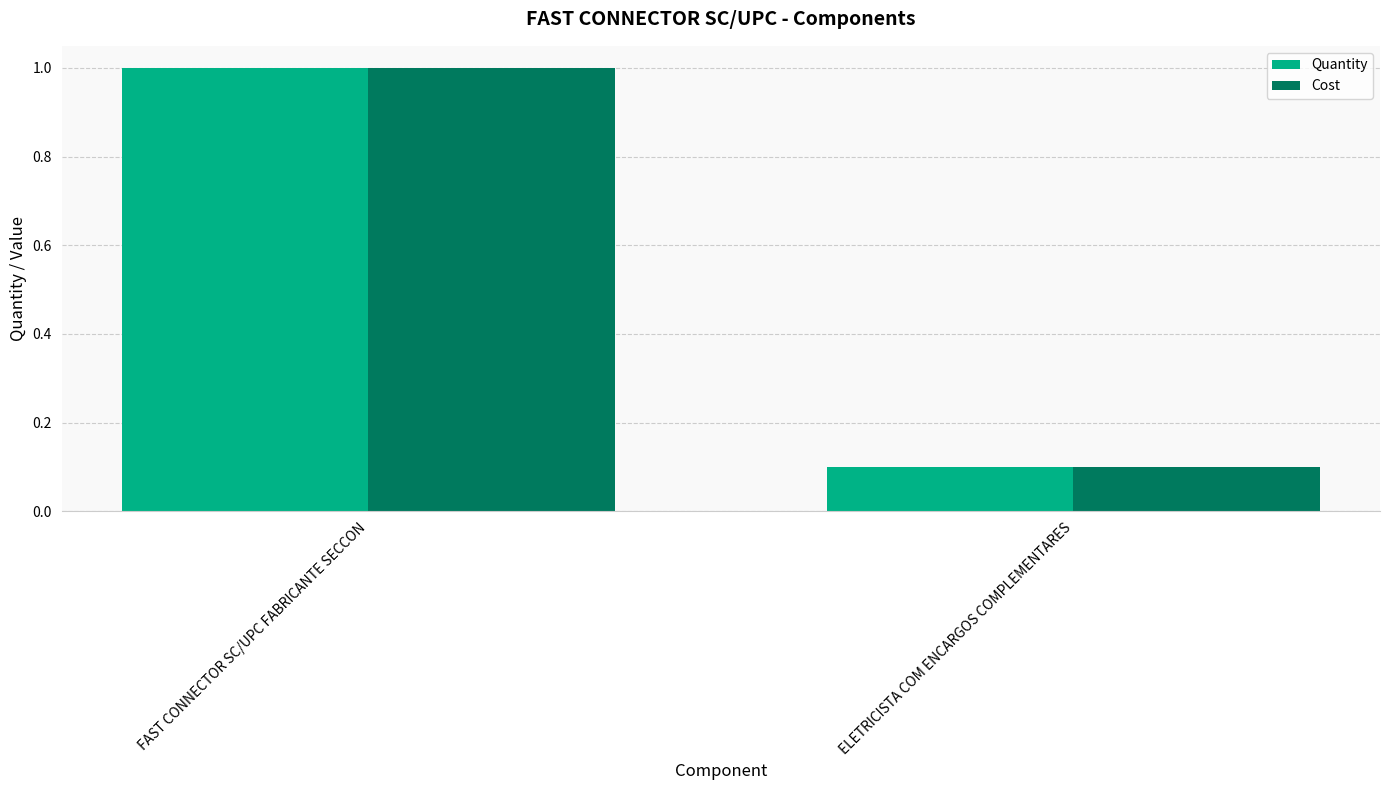

List the labels in order of Quantity value, smallest first.

ELETRICISTA COM ENCARGOS COMPLEMENTARES, FAST CONNECTOR SC/UPC FABRICANTE SECCON